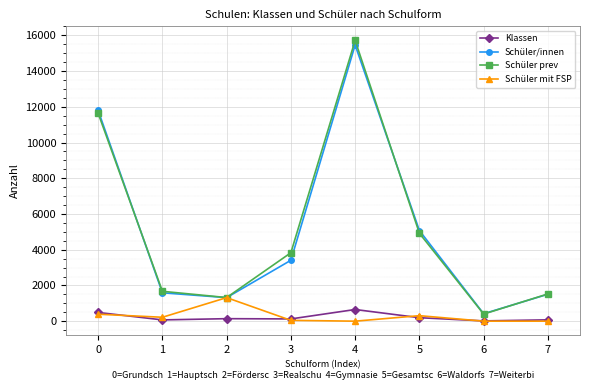

True or false: Schüler/innen has more than 1 interior local peaks.

False